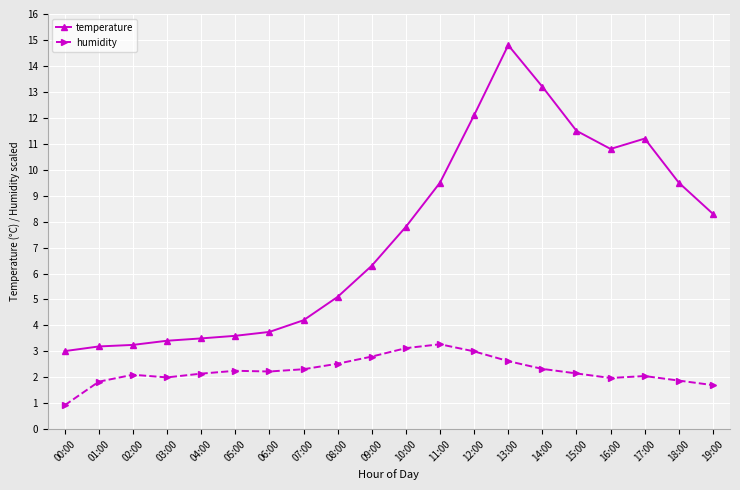

Which series changed the most between 04:00 and 15:00?

temperature